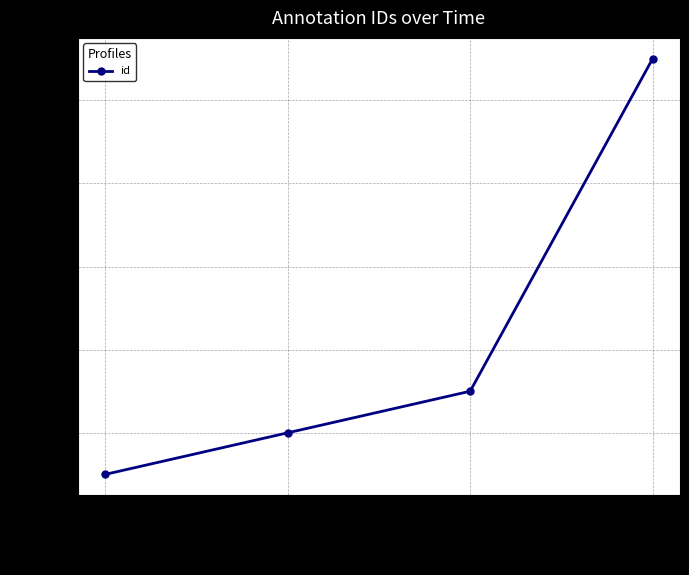

At which label is the value closest to 20378?

2013-06-05 16:44:01